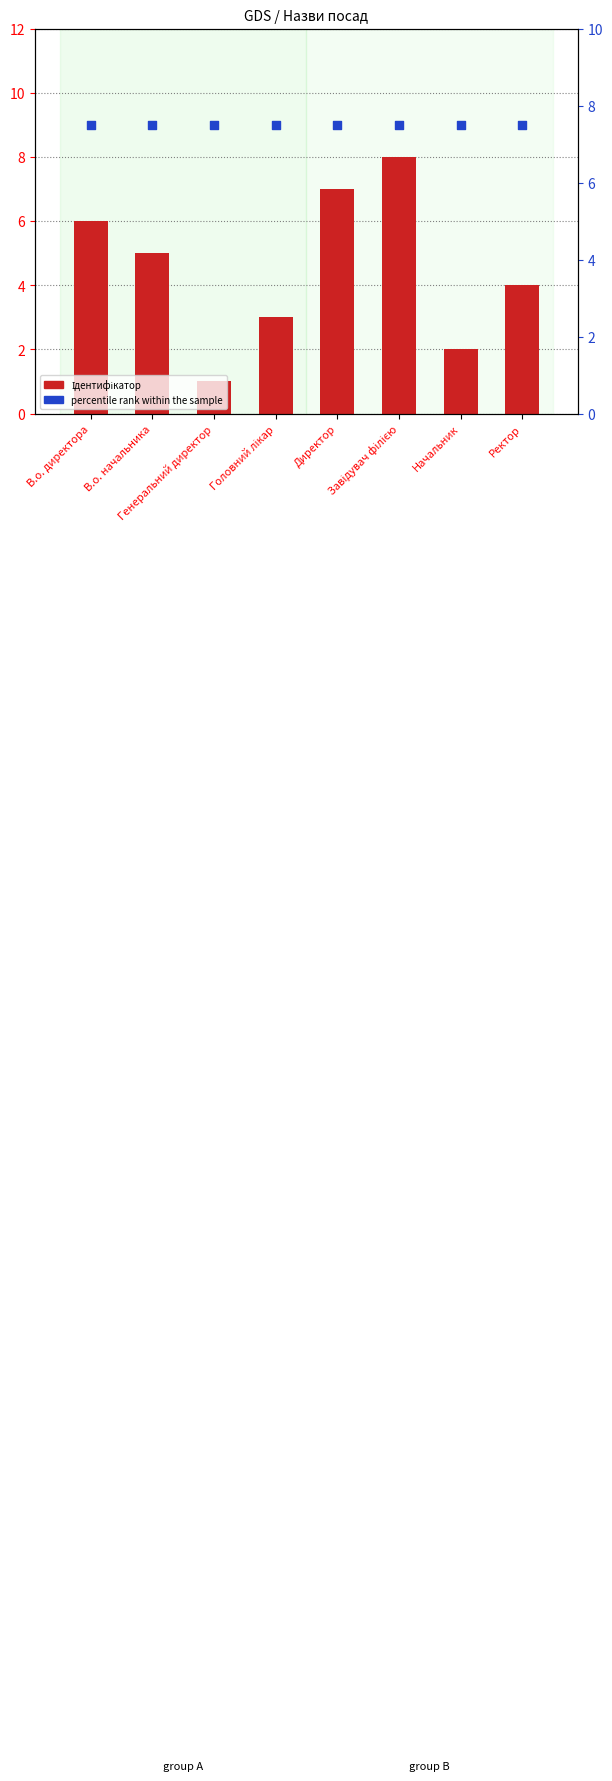

Which series has the largest total across all categories?

percentile rank within the sample